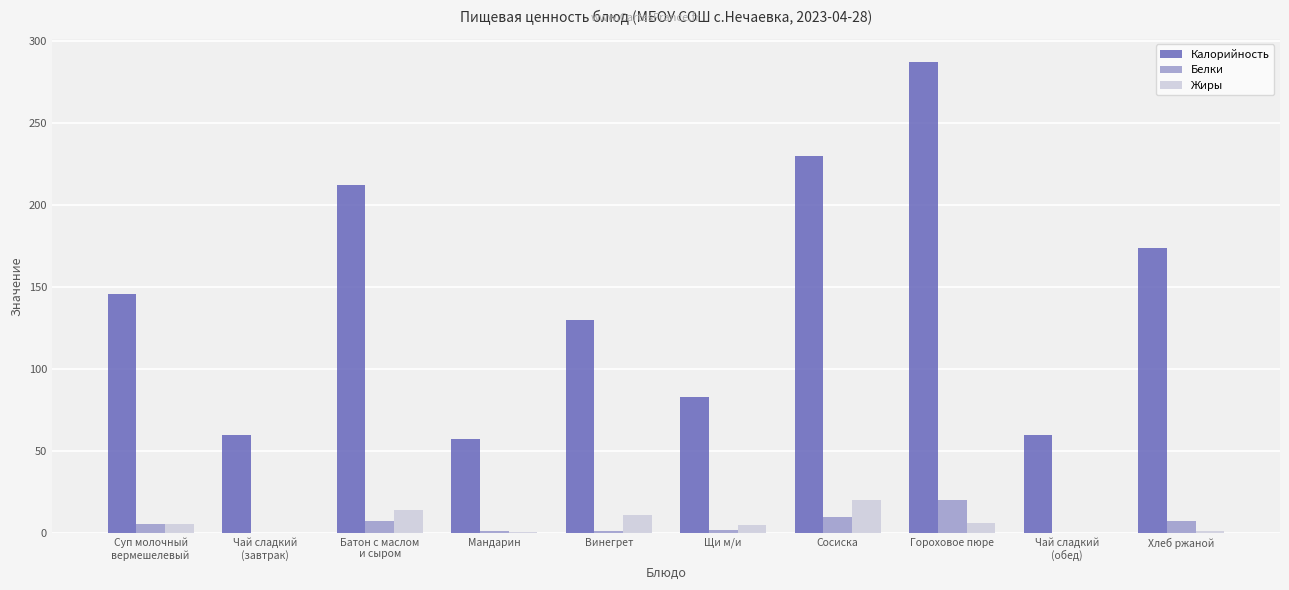

Is the value of Калорийность at Мандарин greater than the value of Белки at Суп молочный
вермешелевый?

Yes